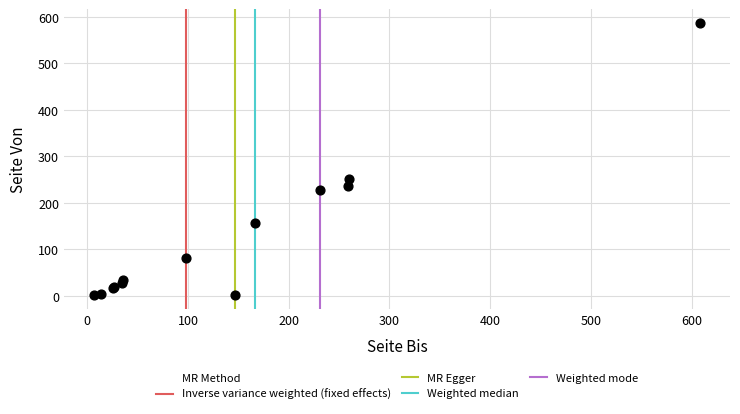

What Y value in the scatter plot is closest to 294?

251